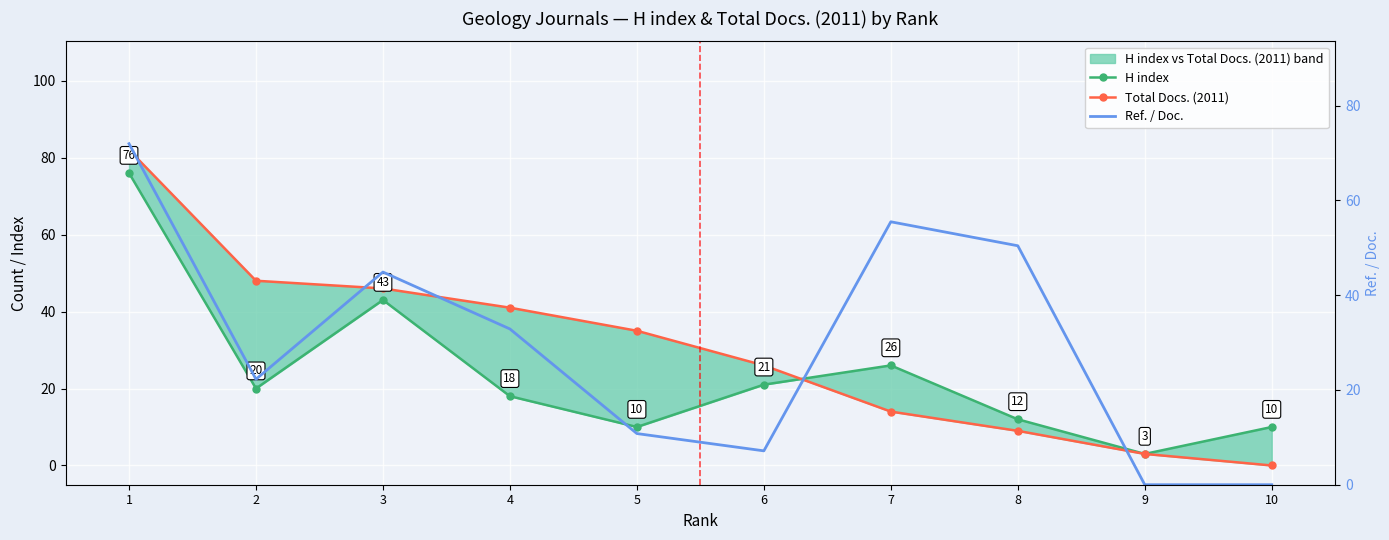

What is the difference between the second highest and minimum values in the H index series?

40.0